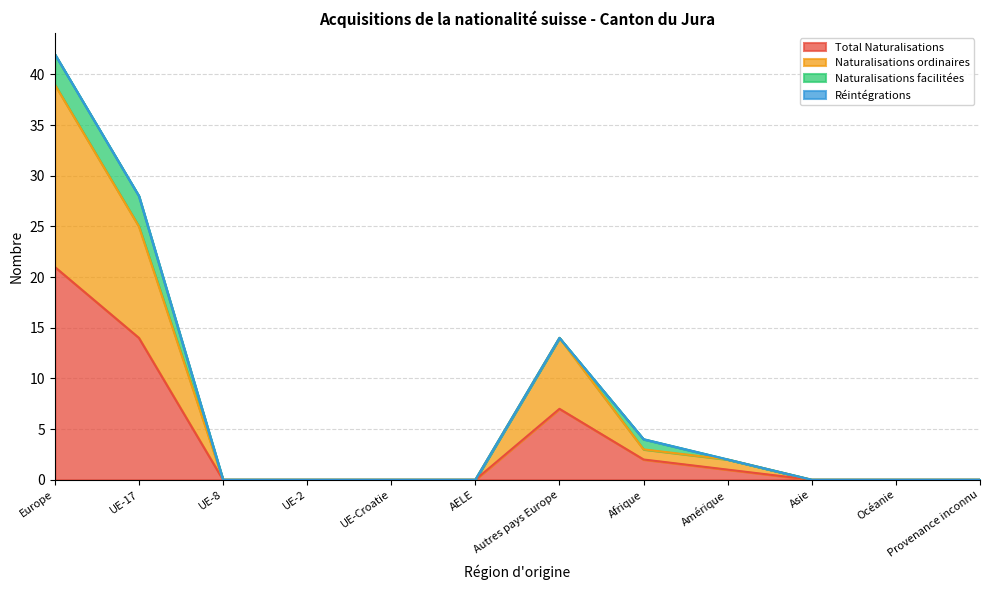

True or false: Total Naturalisations has a value of 0 at Océanie.

True